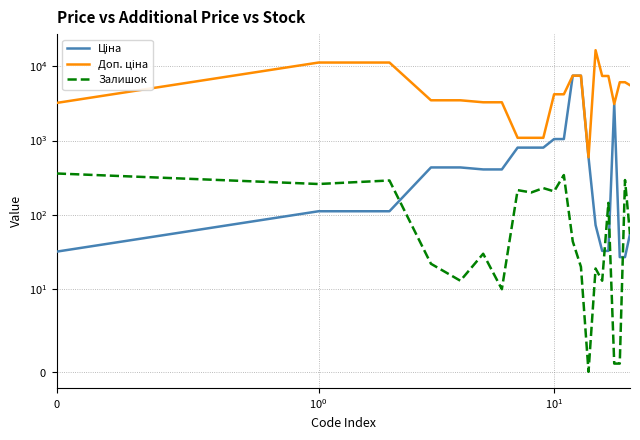

The Доп. ціна series shows 6079.0 at 20. True or false?

True